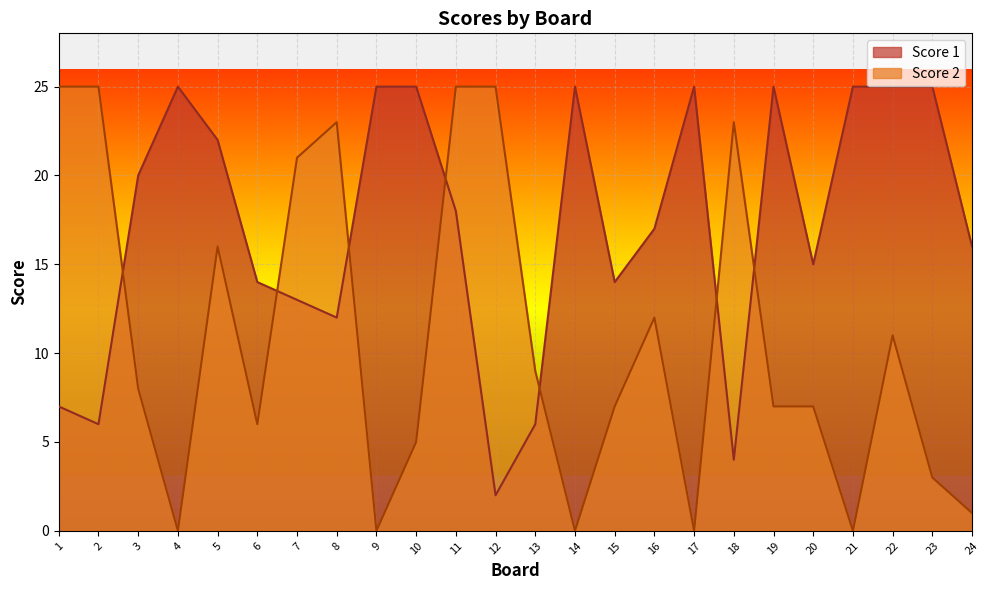

Reading left to right, extract all data points from this chart.

Score 1: 1=7	2=6	3=20	4=25	5=22	6=14	7=13	8=12	9=25	10=25	11=18	12=2	13=6	14=25	15=14	16=17	17=25	18=4	19=25	20=15	21=25	22=25	23=25	24=16
Score 2: 1=25	2=25	3=8	4=0	5=16	6=6	7=21	8=23	9=0	10=5	11=25	12=25	13=9	14=0	15=7	16=12	17=0	18=23	19=7	20=7	21=0	22=11	23=3	24=1